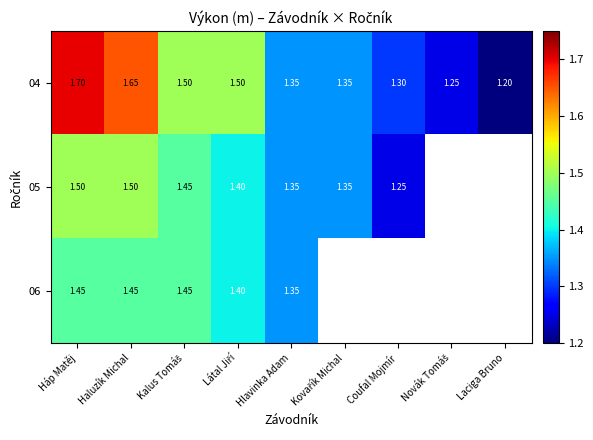

Where is 04 nearest to the value 1?

Laciga Bruno